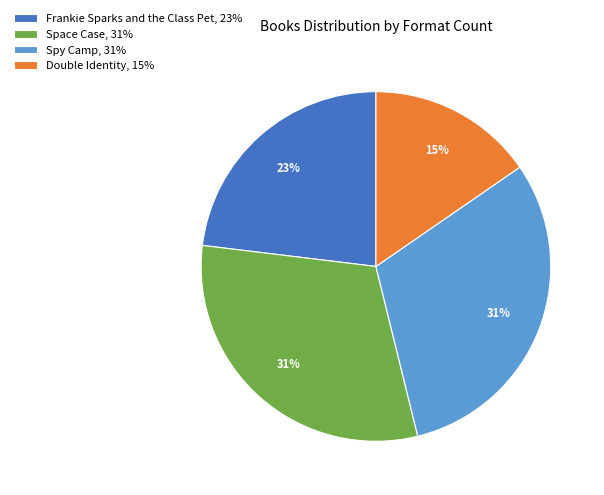

Do Double Identity, 15% and Space Case, 31% together represent more than half of the pie?

No